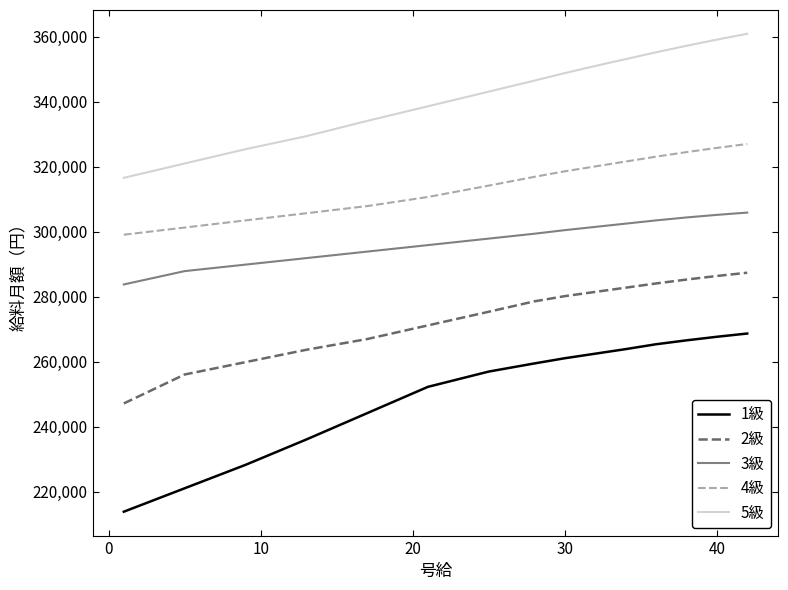

True or false: 1級 and 5級 cross at least once.

False